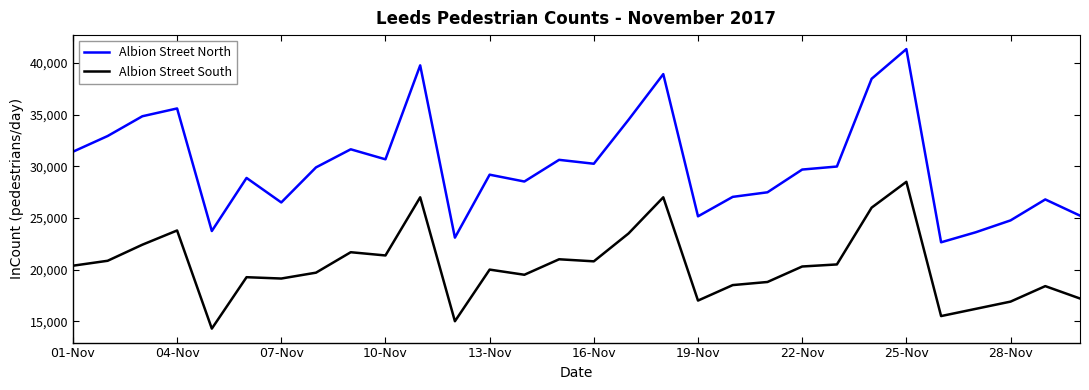

What is the difference between the maximum and minimum values in the Albion Street South series?

14214